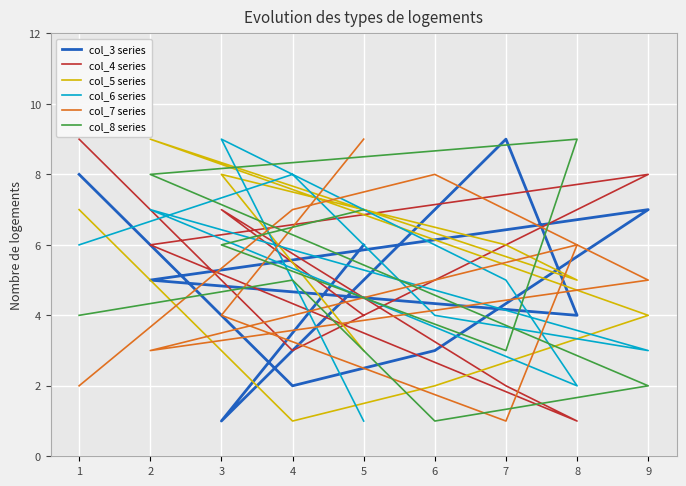

At how many categories does at least one series exceed 6?

9